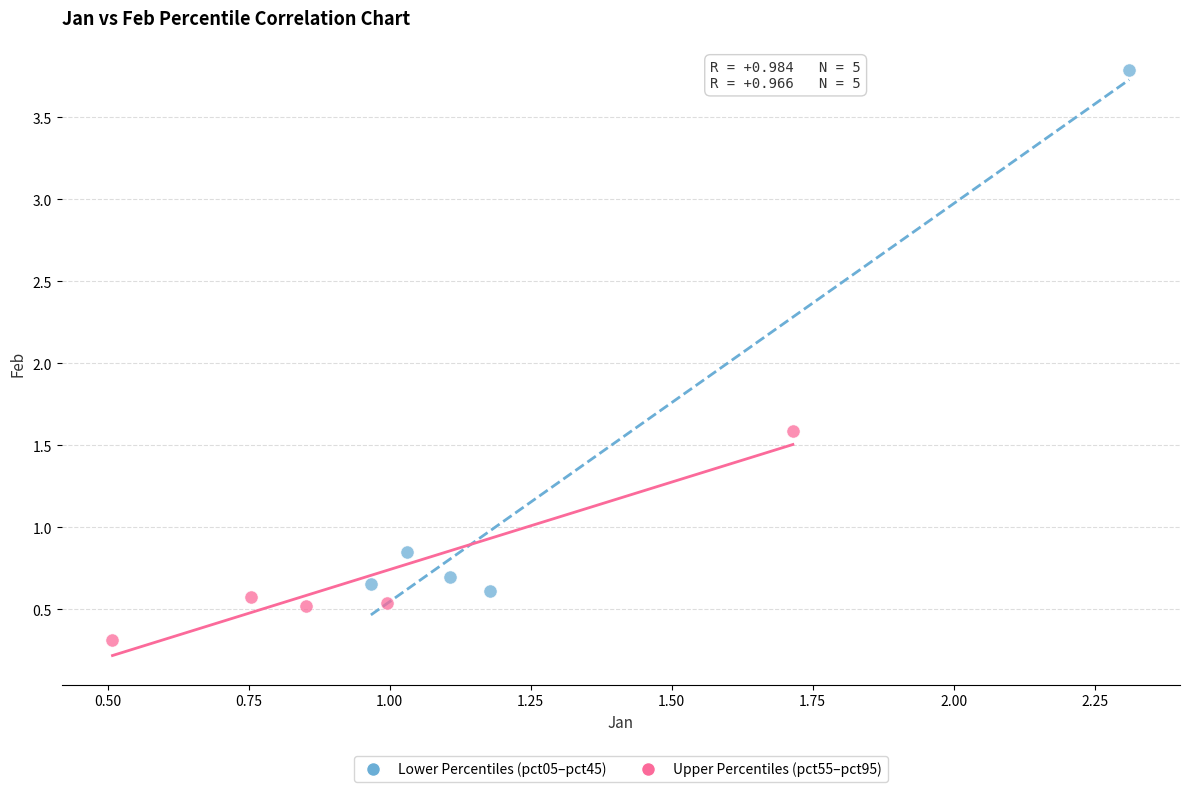

Which series has the widest spread of Y values?

Lower Percentiles (pct05–pct45)